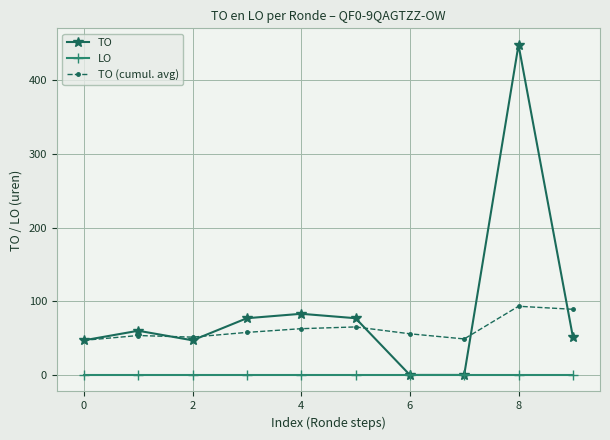

What is the minimum value for TO (cumul. avg)?

47.0